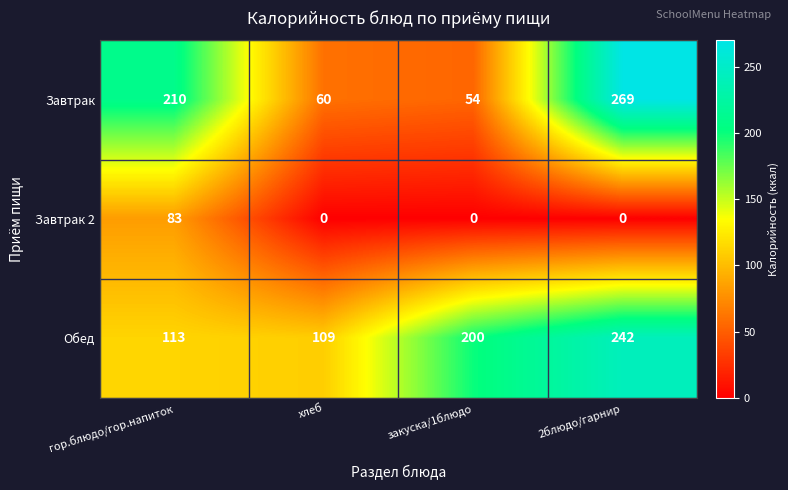

At which category is the sum across all series the highest?

2блюдо/гарнир